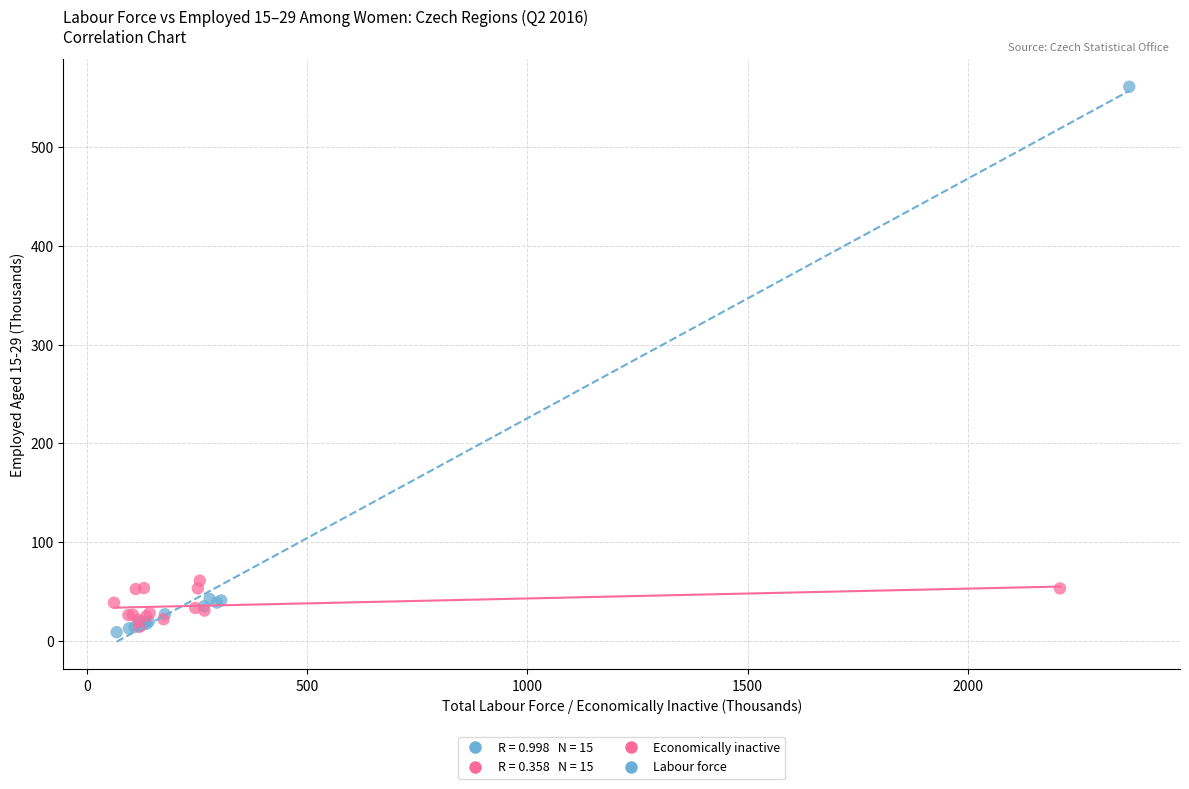

Which series reaches the maximum Y coordinate?

Labour force